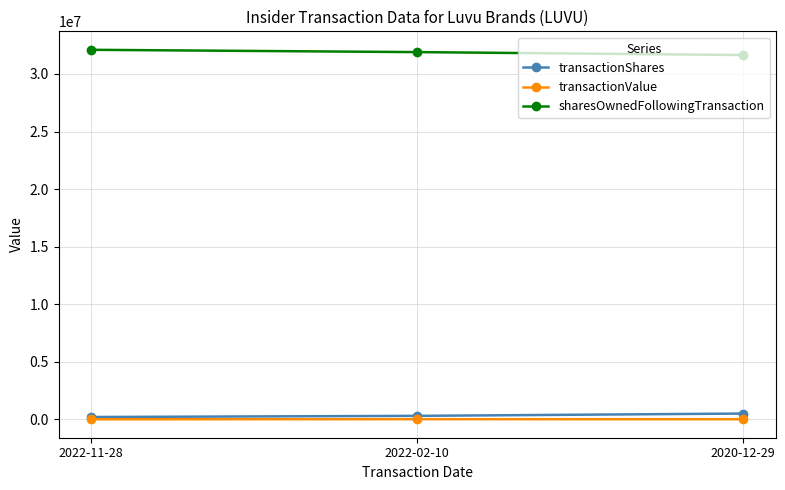

What is the lowest value of the sharesOwnedFollowingTransaction series?

31644376